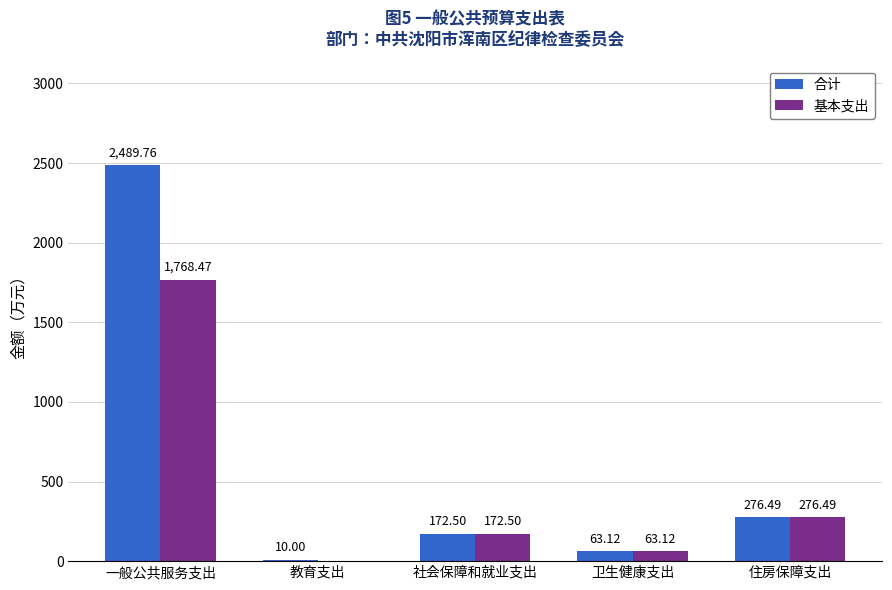

Reading left to right, what are all the values shown in this chart?

合计: 2489.8	10.0	172.5	63.1	276.5
基本支出: 1768.5	0.0	172.5	63.1	276.5